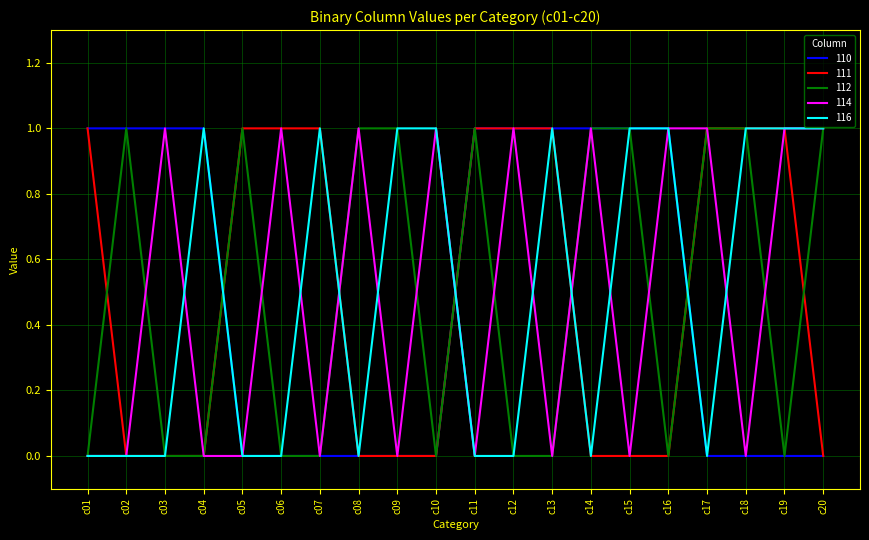

The value of 110 at c17 is 0. True or false?

True